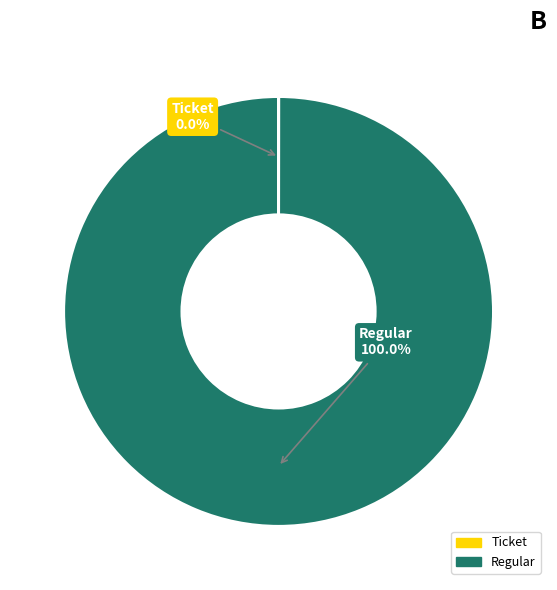

What is the largest slice in the pie chart?

Regular